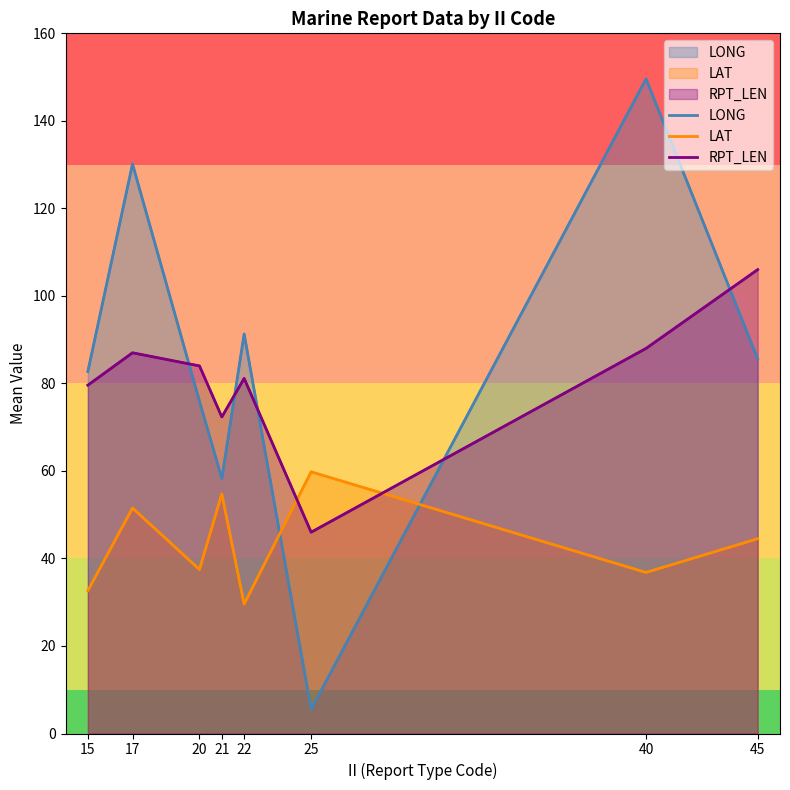

What value does the LAT series have at 21?

54.8